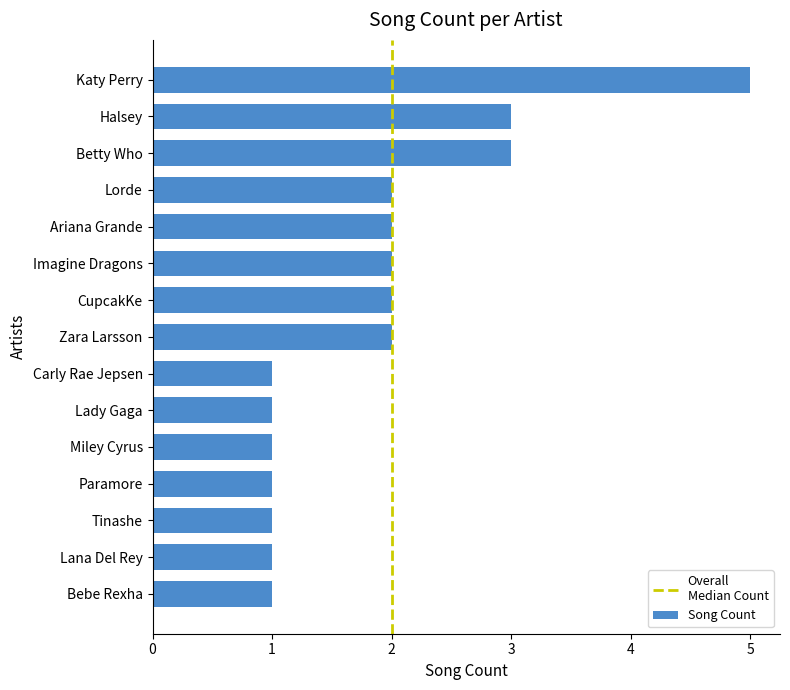

How many bars are there in total?

15